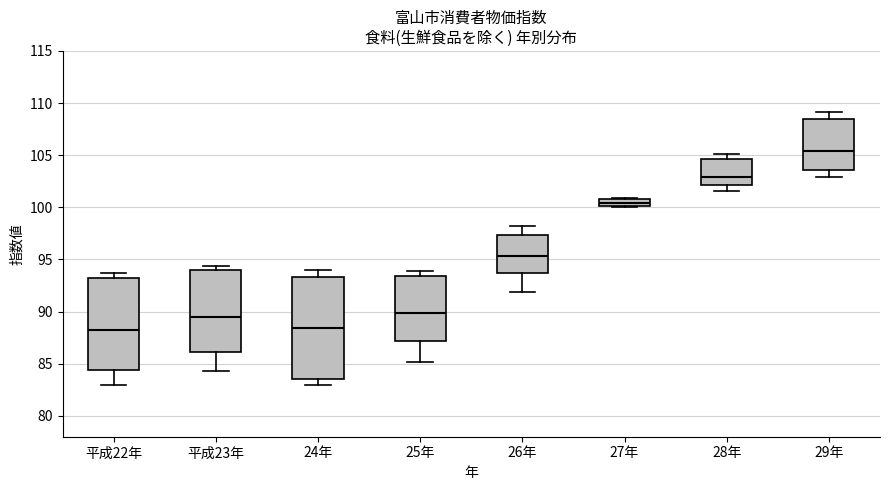

Which box has the highest median line?

29年